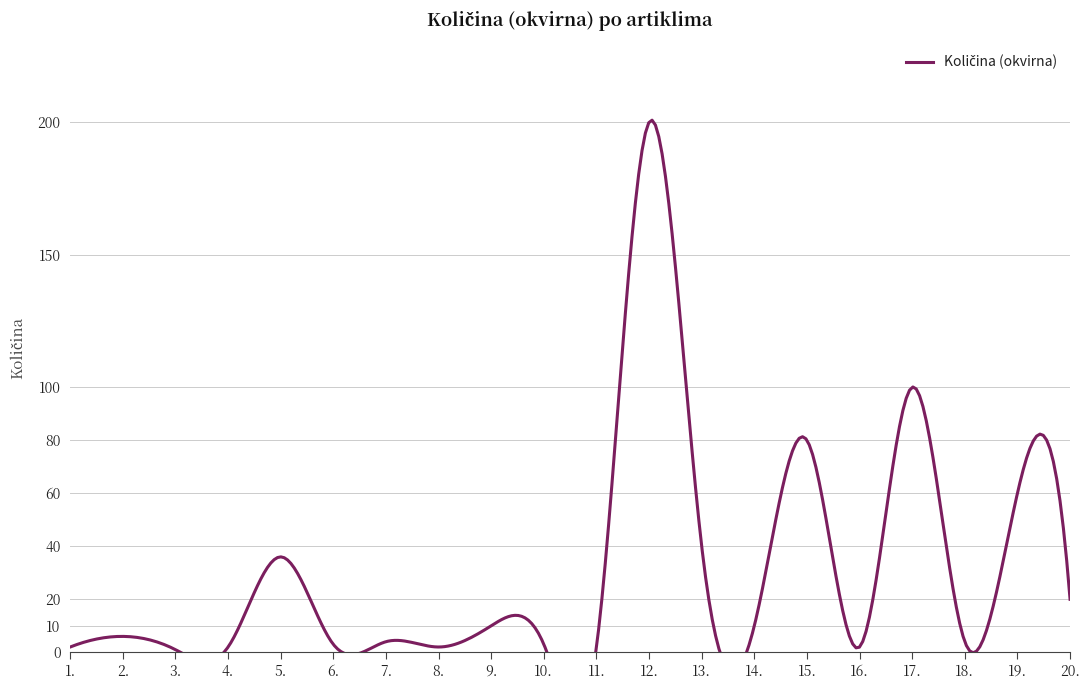

The value at 4. is 2. True or false?

True